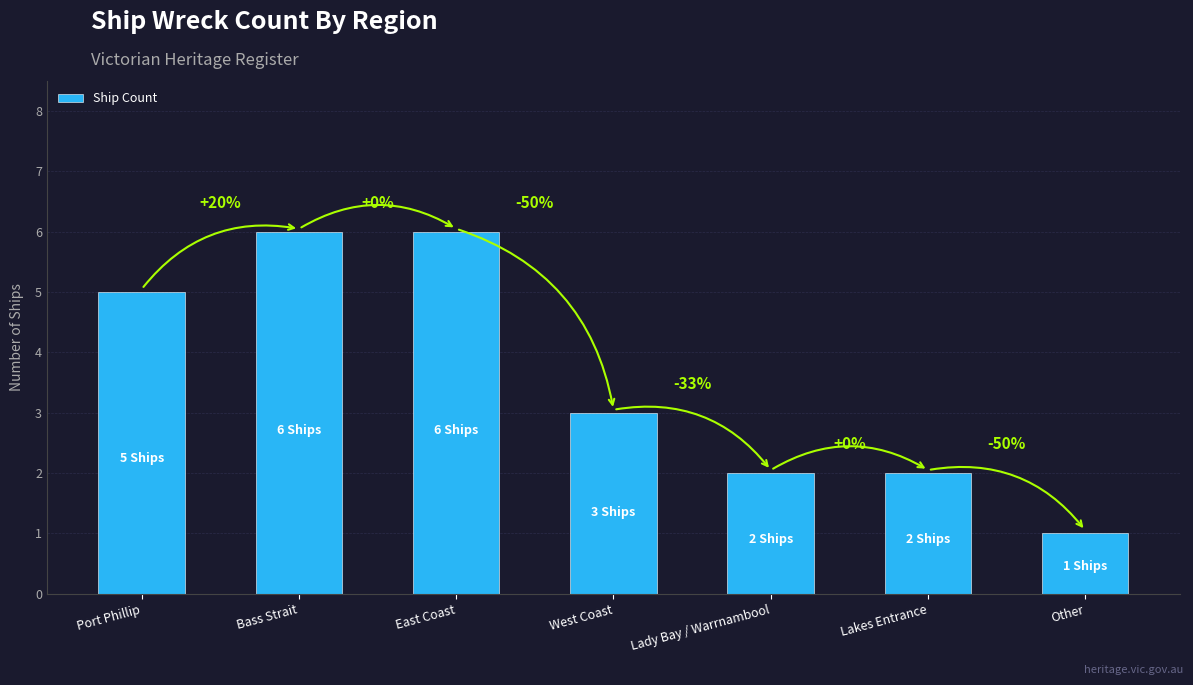

What is the minimum value shown in the chart?

1